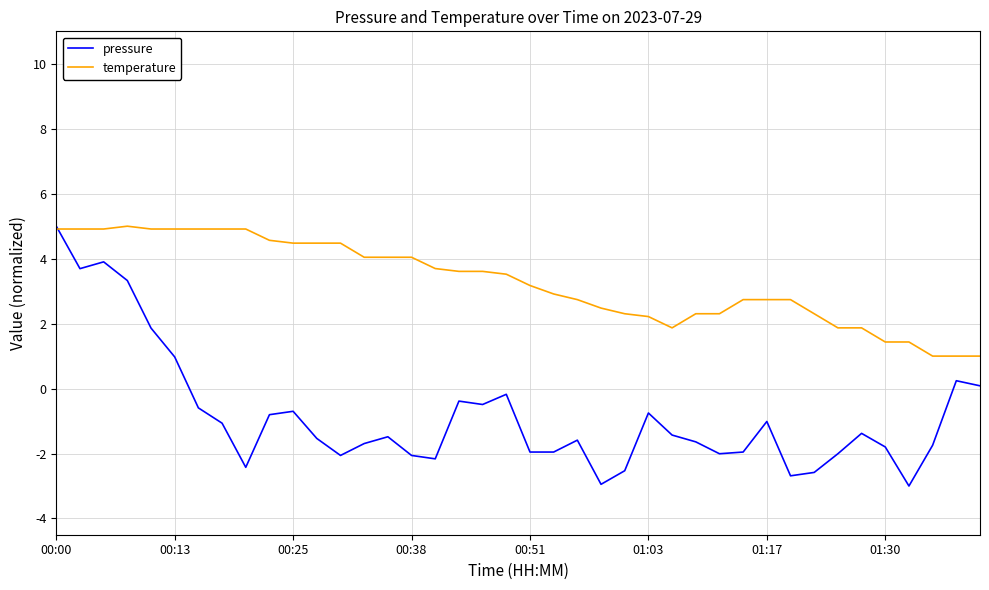

At how many categories does at least one series exceed 2?

32